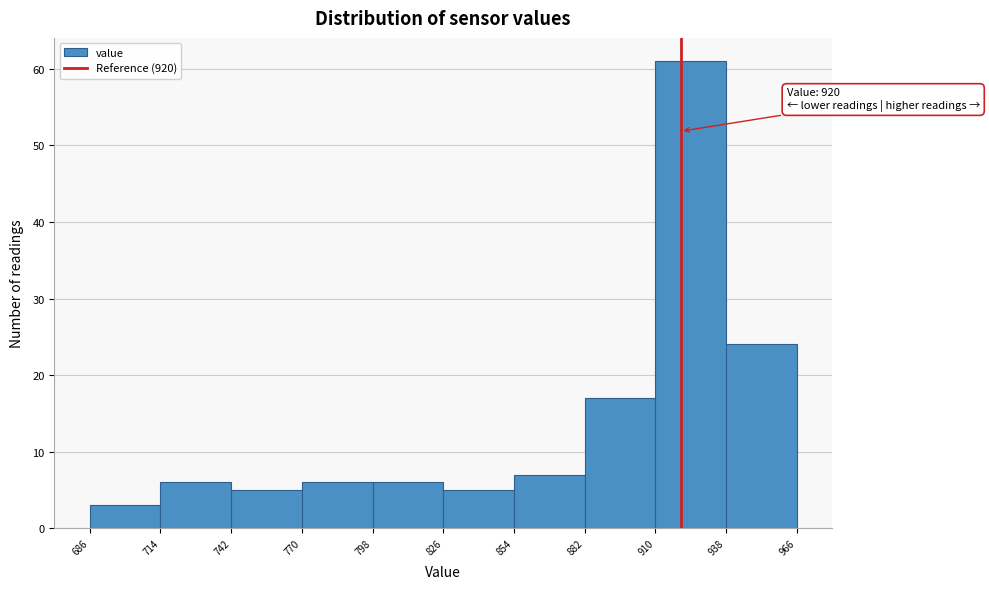

Which range on the x-axis has the tallest bar?

910 to 938